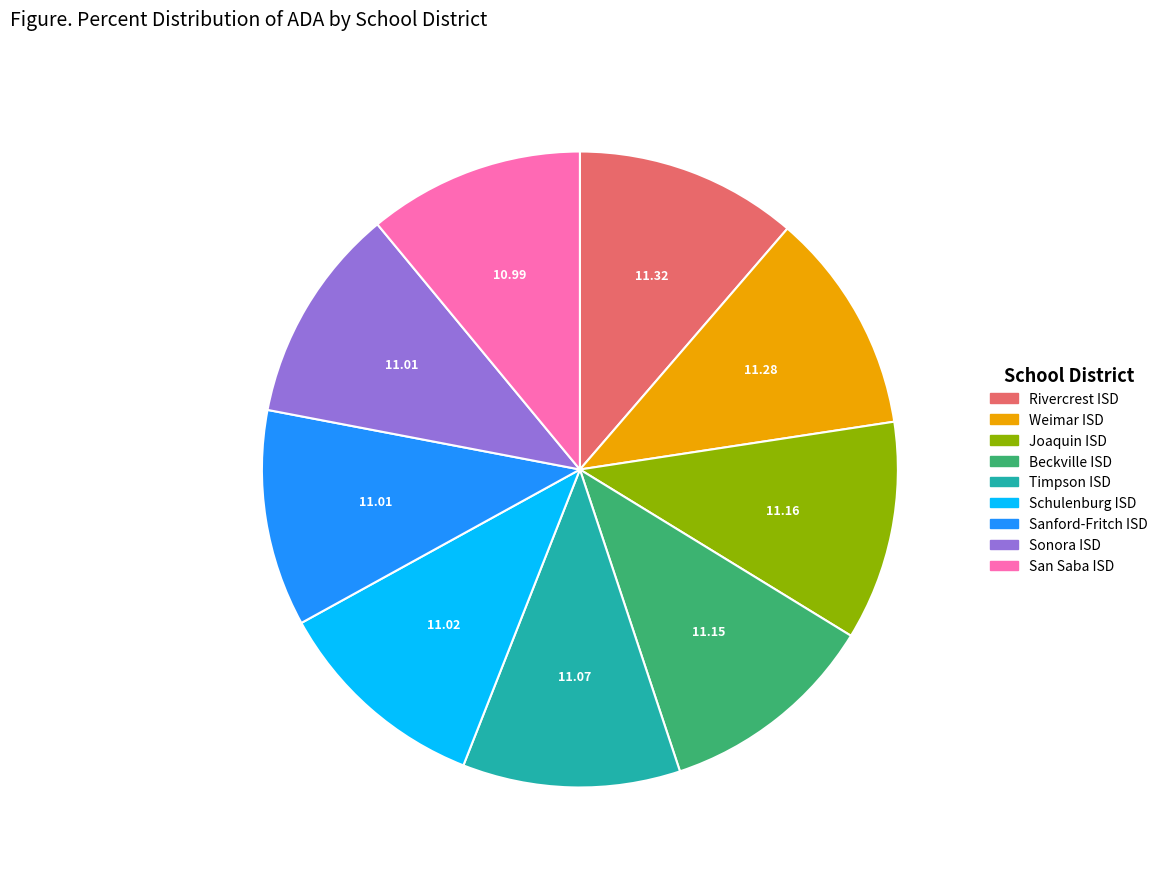

Is it true that Sonora ISD is 20% of the pie?

False